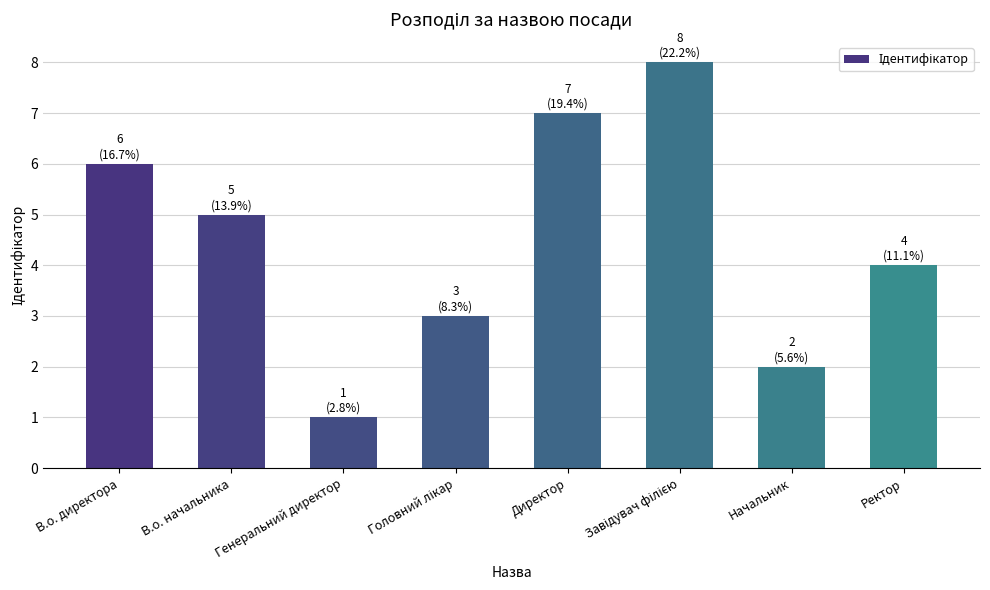

What is the difference between the maximum and minimum values?

7